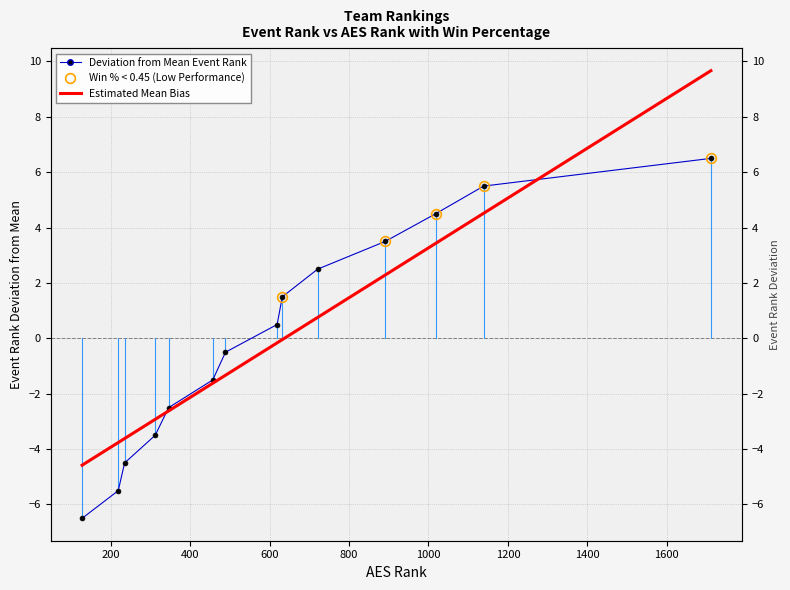

How many times do Deviation from Mean Event Rank and Estimated Mean Bias (Trend) cross each other?

2